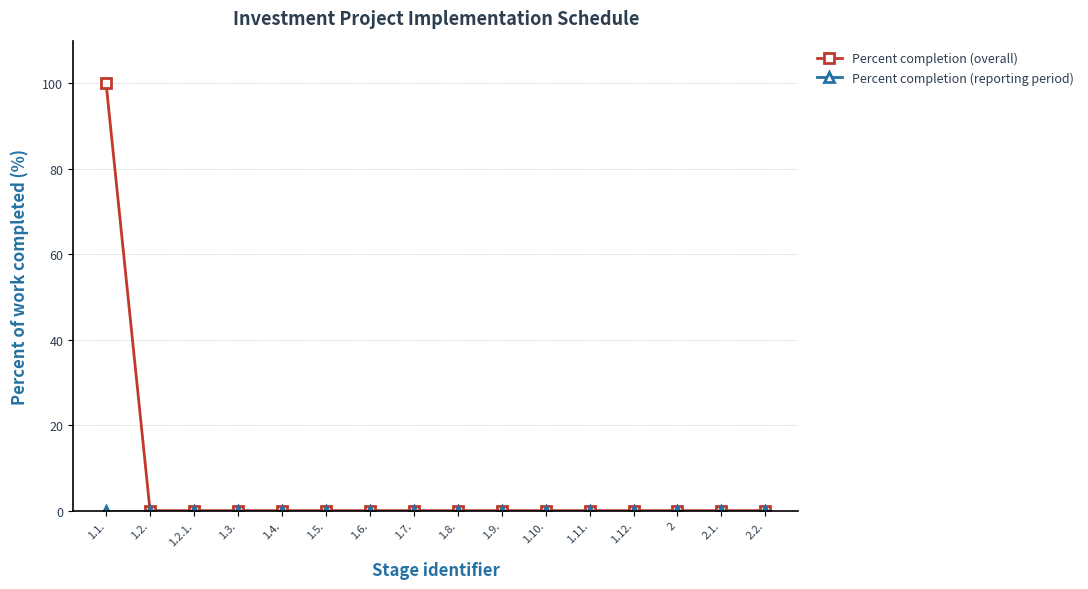

What is the label of the 9th point from the left?

1.8.